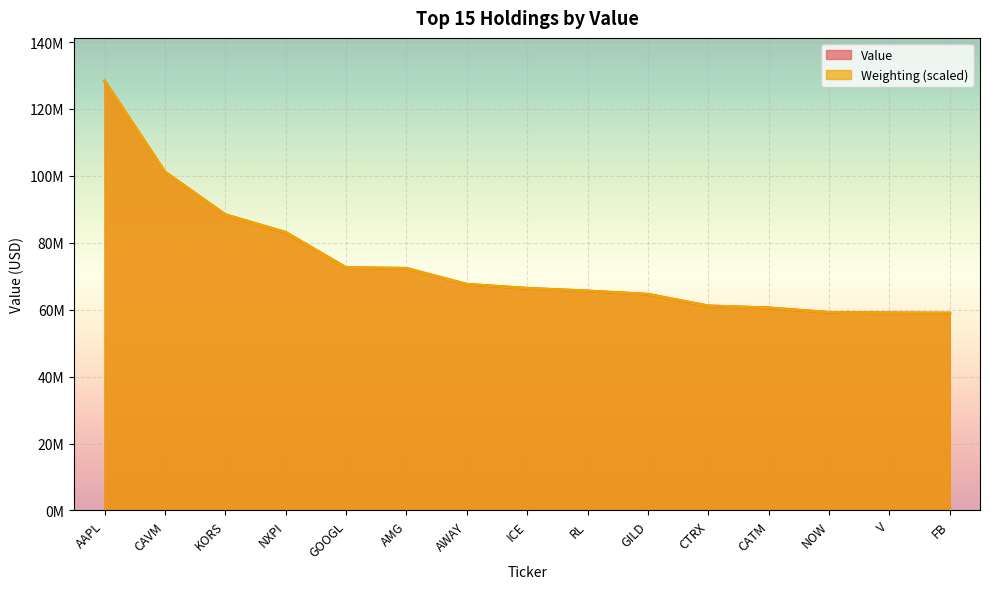

What is the sum of the Value values at RL and ICE?

132003000.0